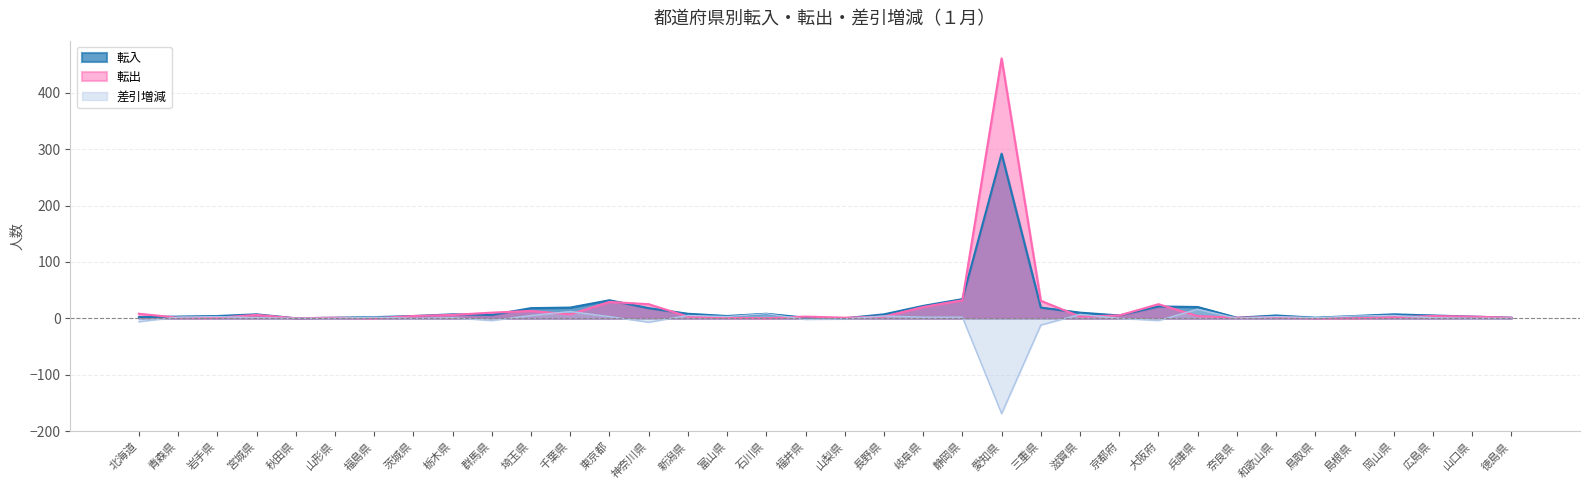

True or false: 差引増減 has a value of -7 at 神奈川県.

True